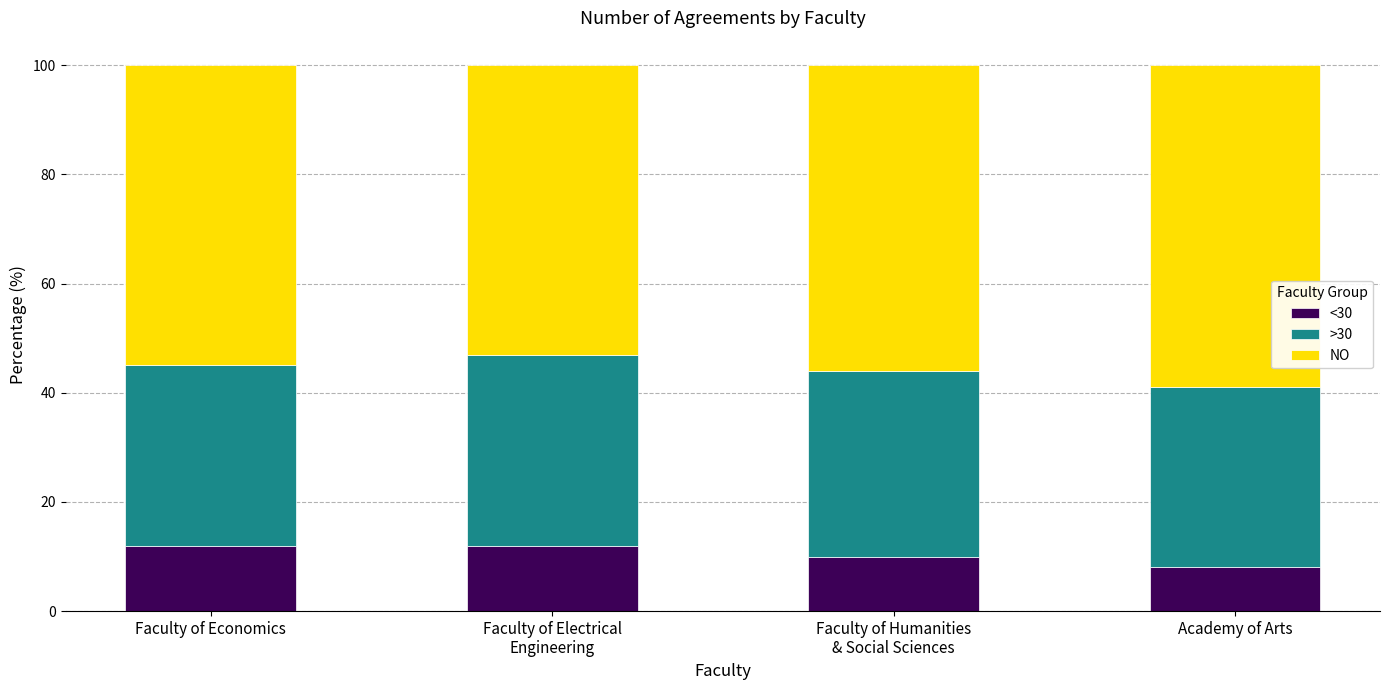

True or false: <30 has a value of 8 at Academy of Arts.

True